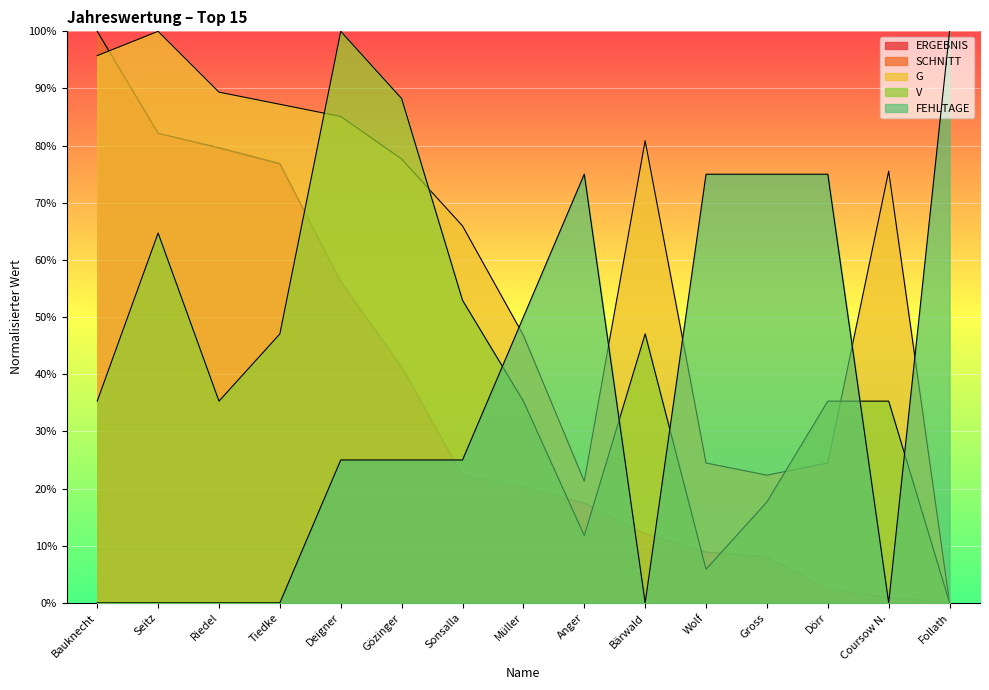

Between Sonsalla and Müller, which series saw the biggest shift?

FEHLTAGE